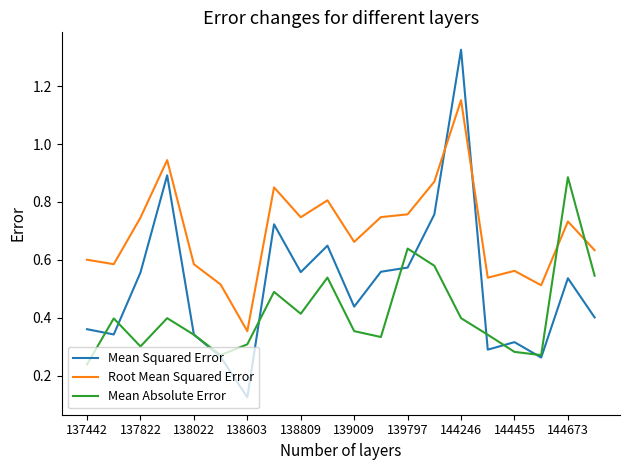

Which series has the largest range (max minus min)?

Mean Squared Error